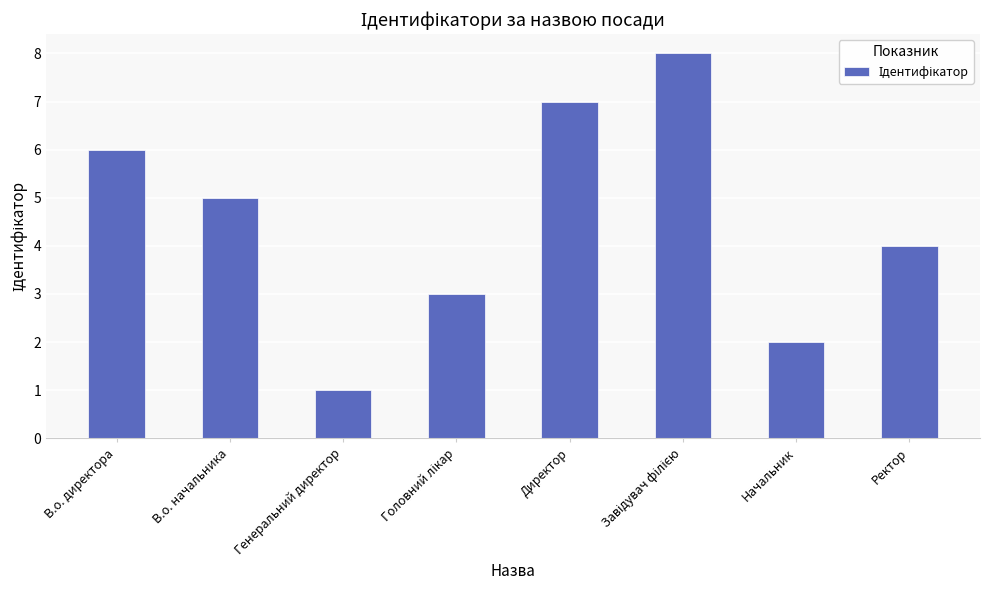

Which label corresponds to the smallest value in the chart?

Генеральний директор